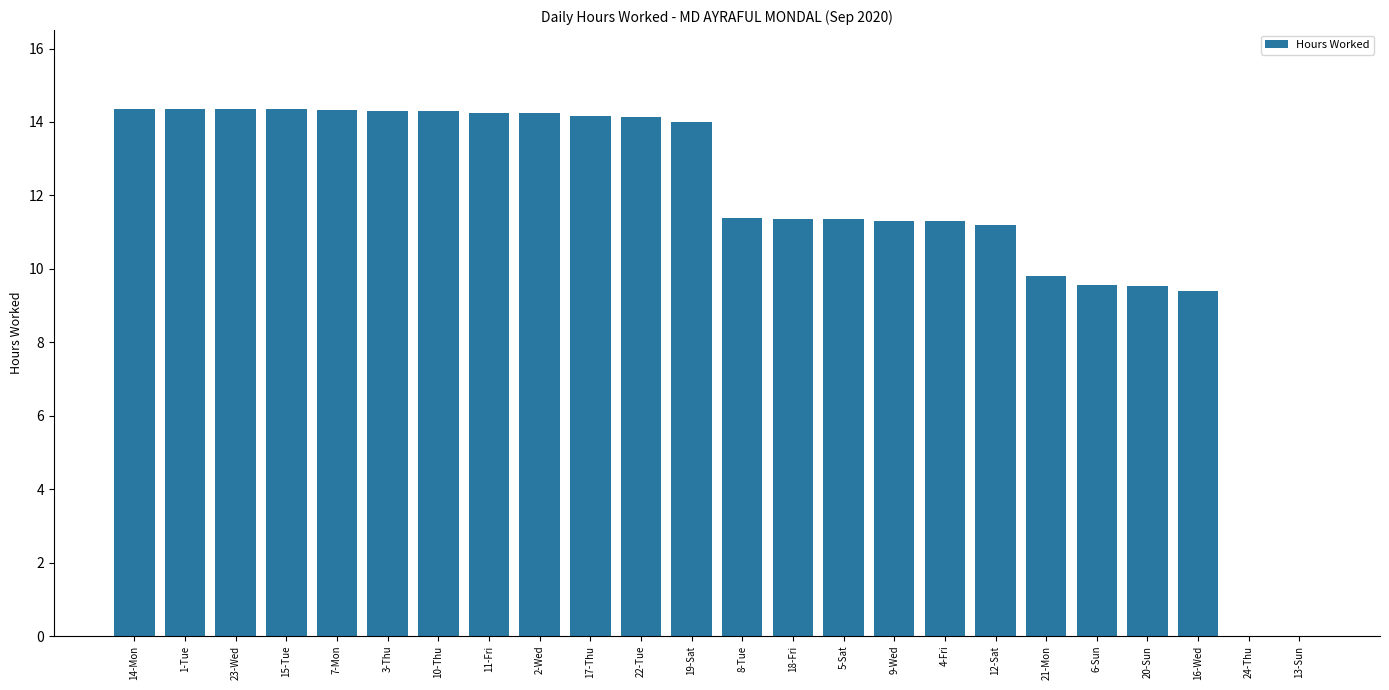

What is the ratio of the value at 19-Sat to the value at 15-Tue?

1.0